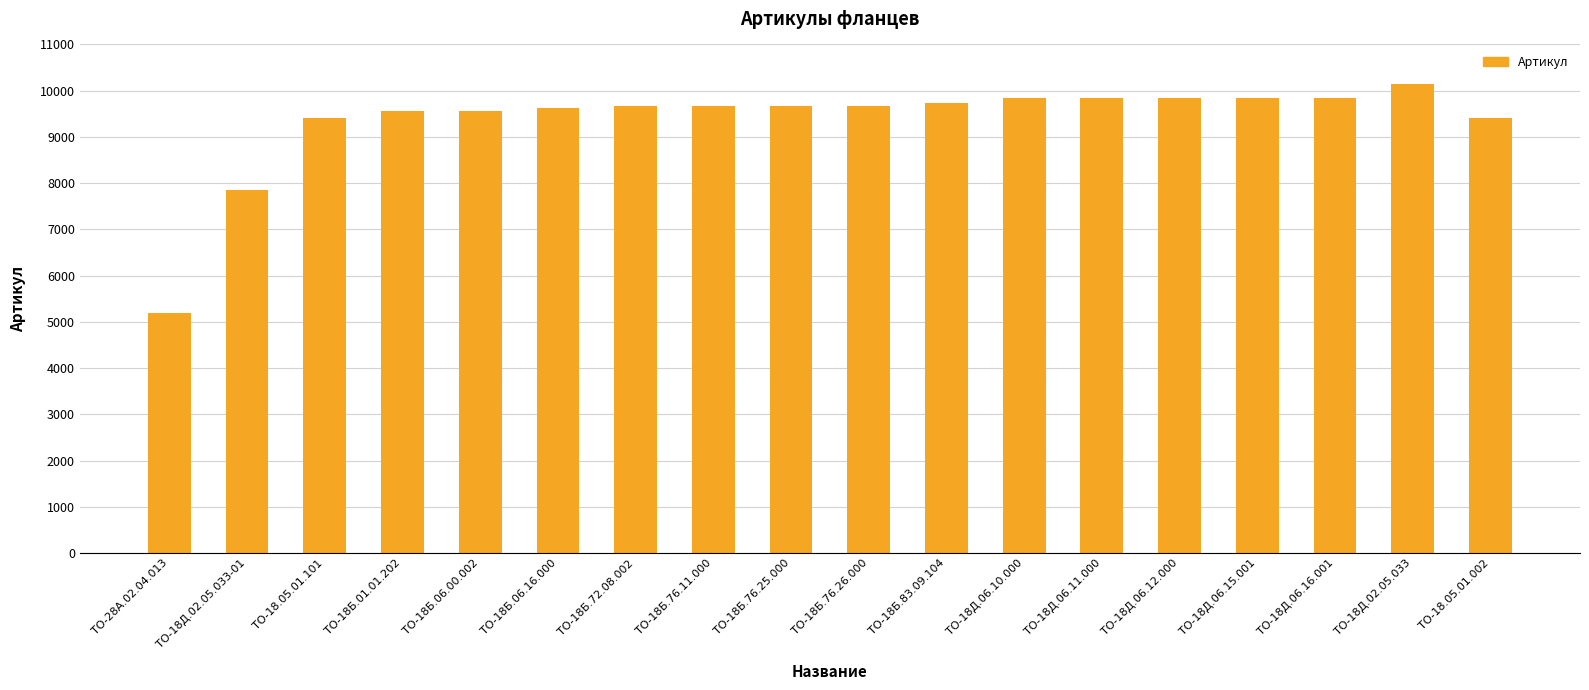

What is the greatest value displayed?

10147